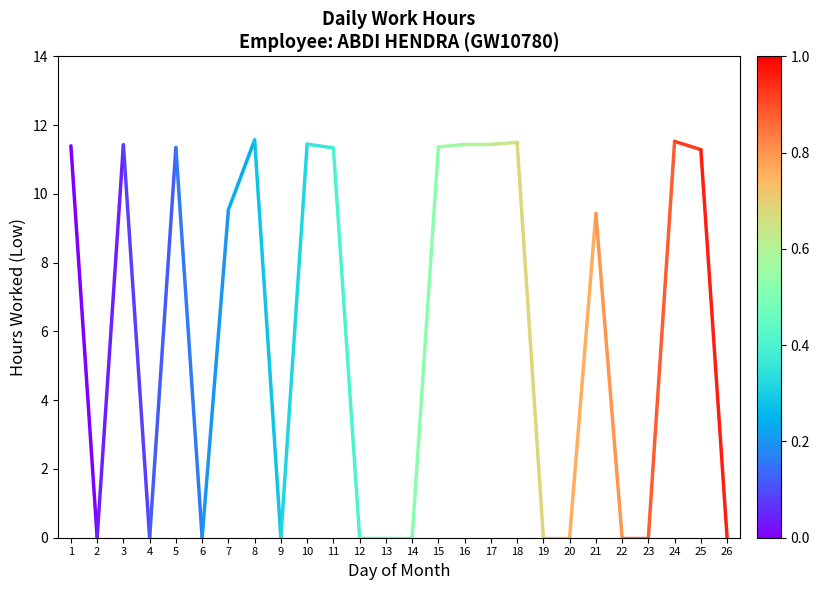

List the labels in order of value, smallest first.

2, 1